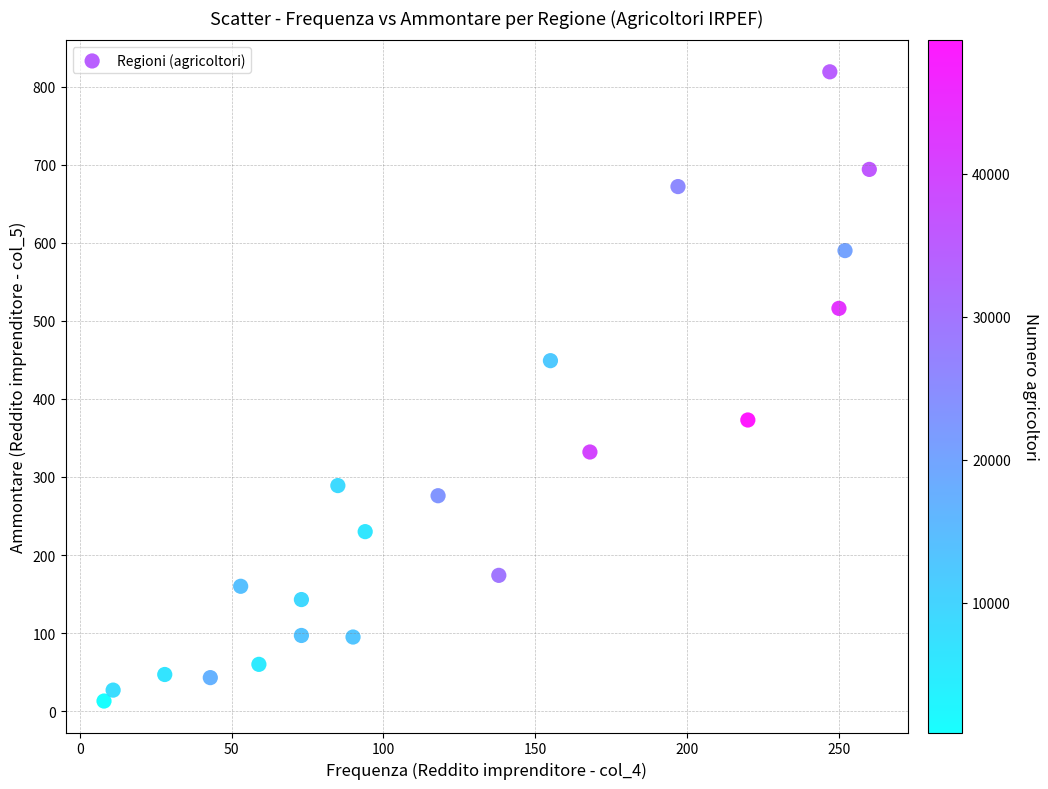

What Y value in the scatter plot is closest to 416?

449